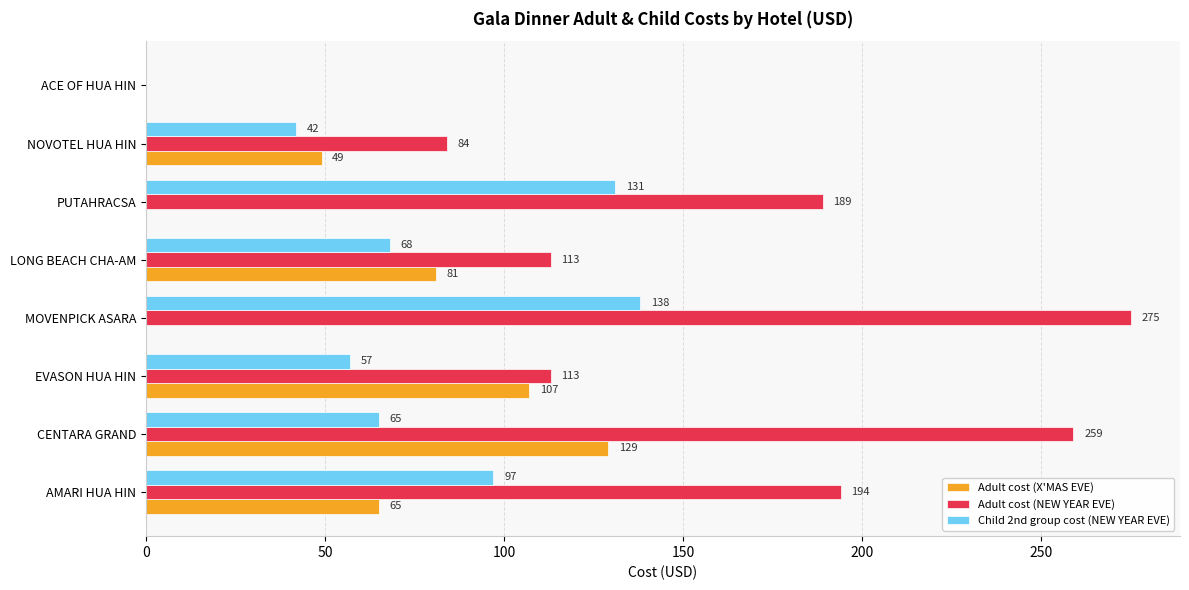

Count the Adult cost (X'MAS EVE) values in the range 0 to 107.

7